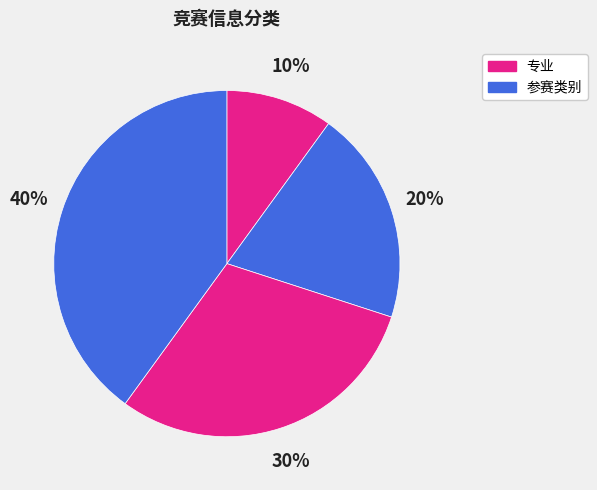

Is there a majority slice in this chart?

No